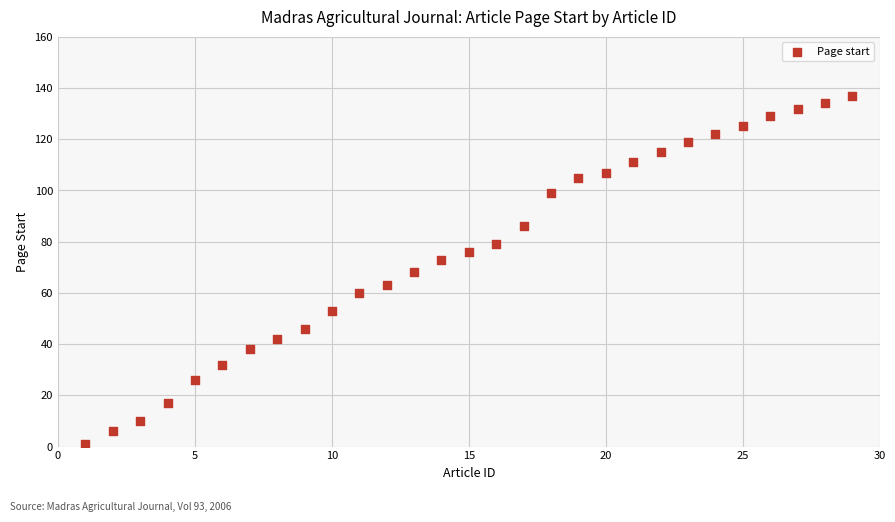

What is the range of Y values (max minus min)?

136